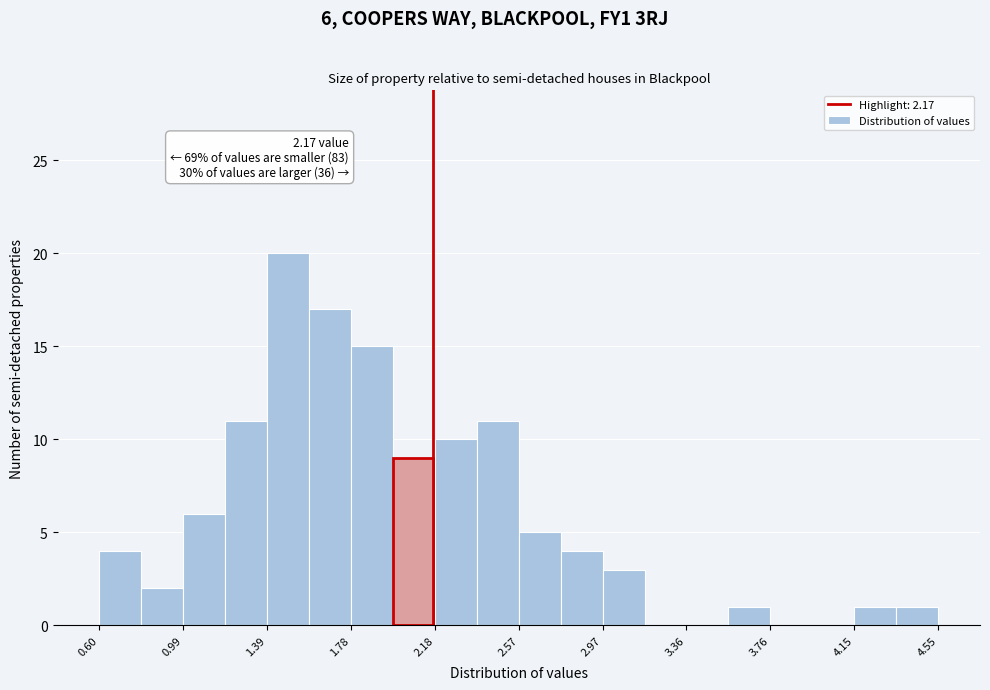

Read against the x-axis, roughly where is the centre of the tallest bar?

1.50